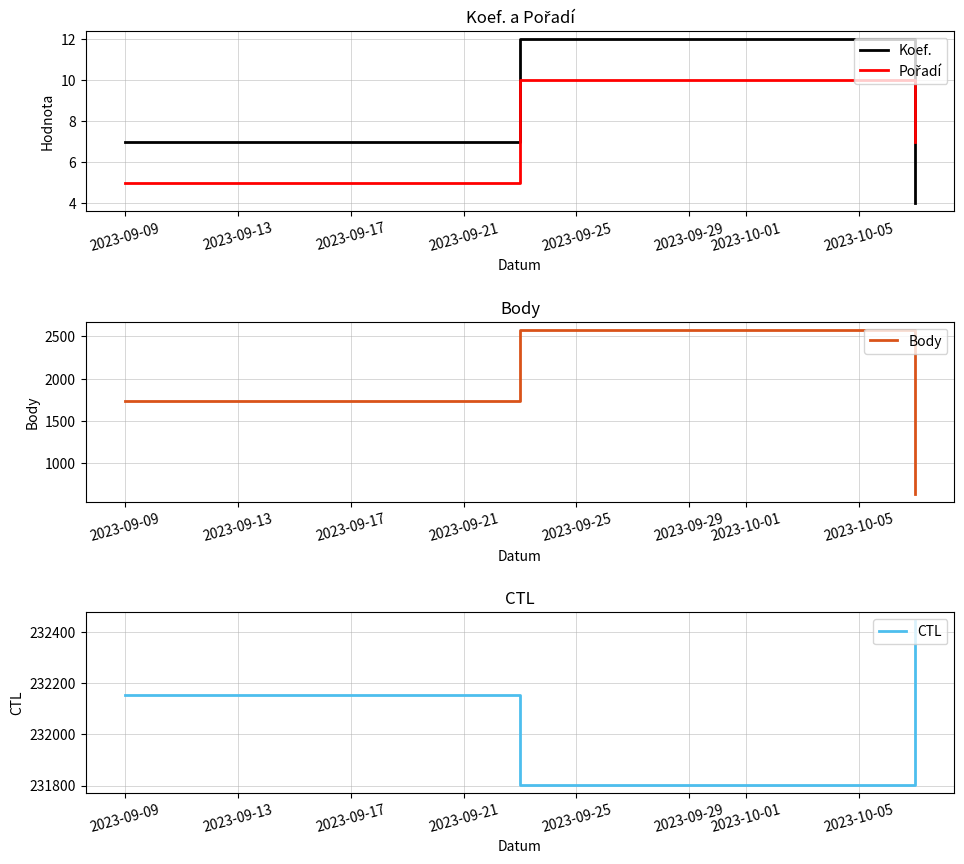

What is the value of the Koef. point at the 1st from the left?

7